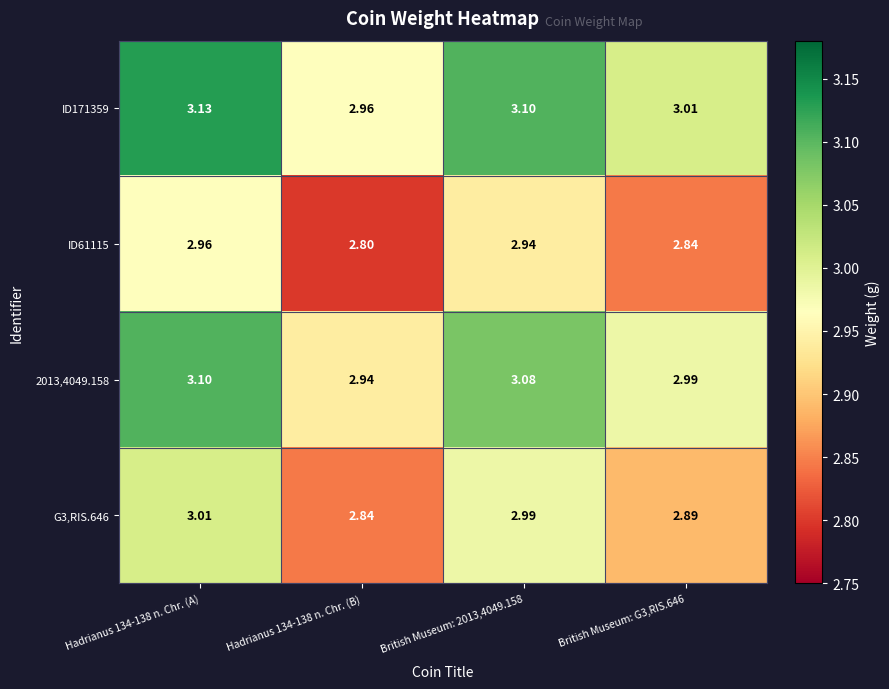

Is the value of ID61115 at Hadrianus 134-138 n. Chr. (A) greater than the value of 2013,4049.158 at British Museum: G3,RIS.646?

No